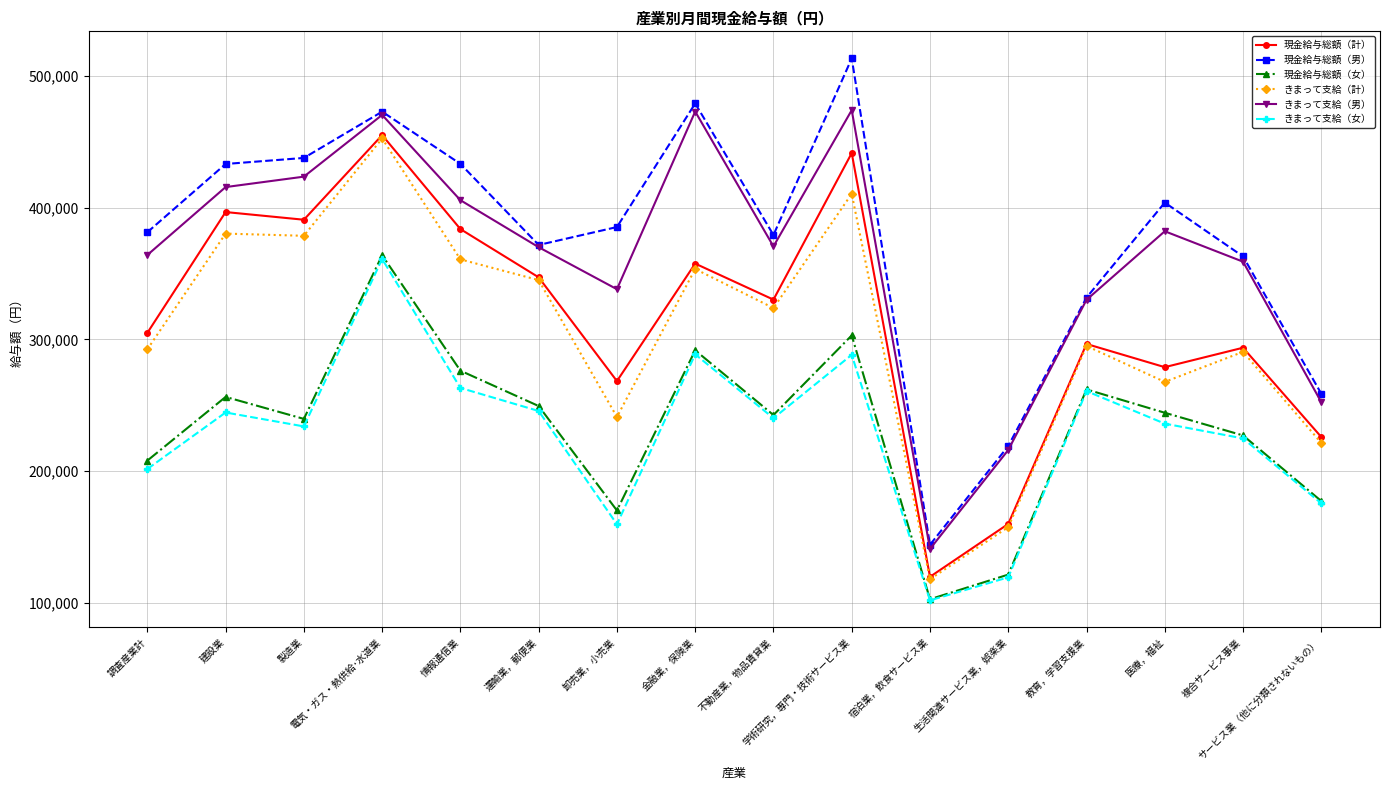

What is the value of the きまって支給（男） point at the 2nd from the left?

415607